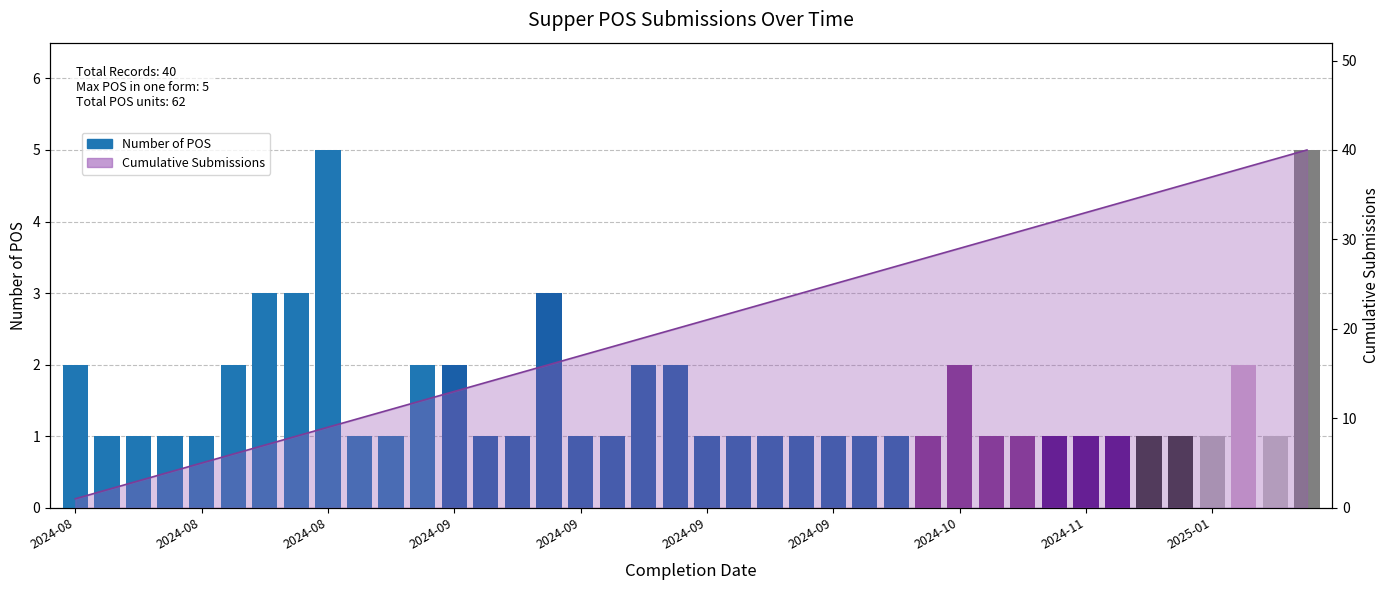

What is the difference between the values at 2024-08 and 11?

1